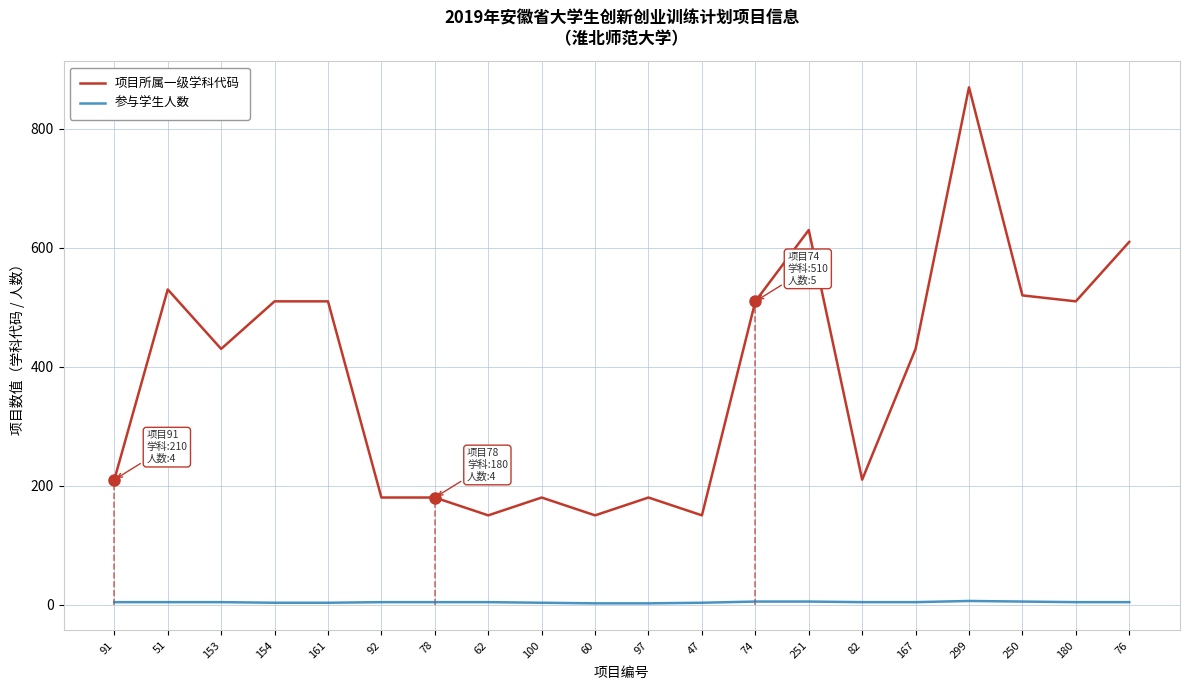

At which category does the chart reach its peak across all series?

299